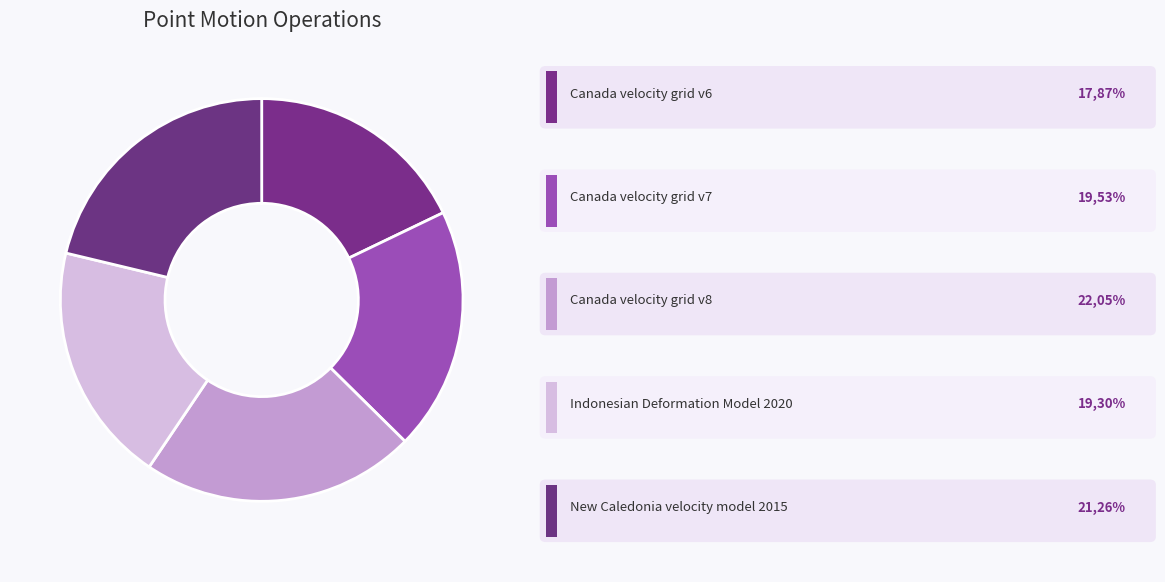

Is there a majority slice in this chart?

No